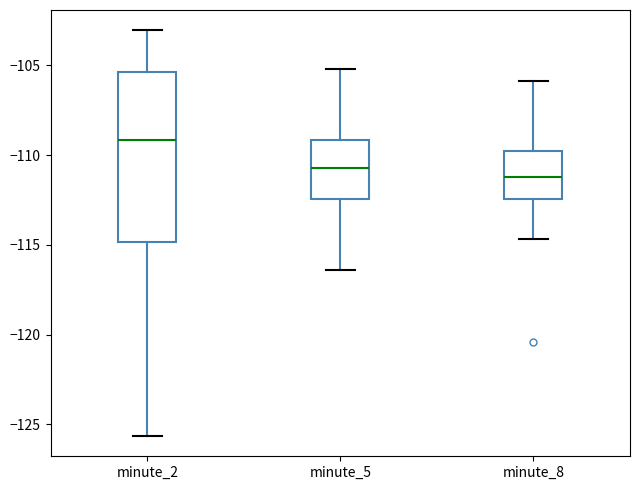

Where does the median line of the box for minute_2 sit on the y-axis? The values are not printed on the chart, so give them approximately, as read against the axis.

-109.0